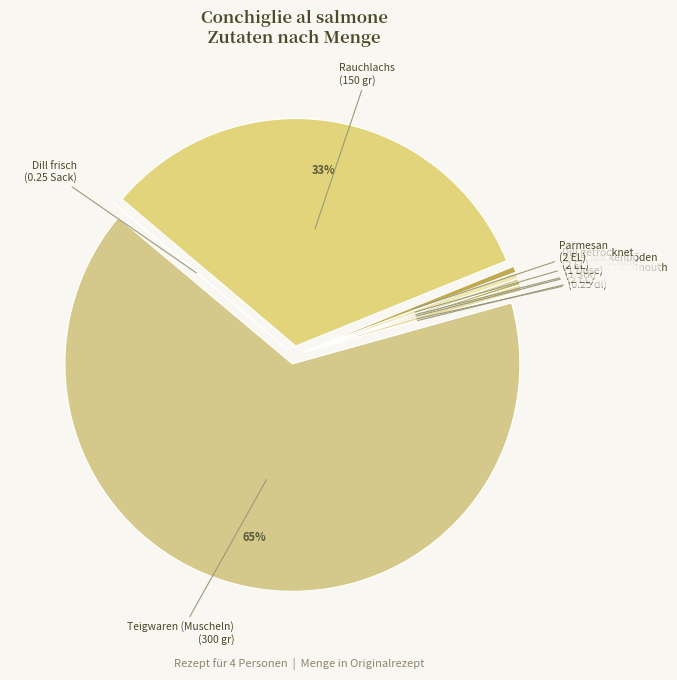

Which category has the biggest portion of the pie?

Teigwaren (Muscheln)